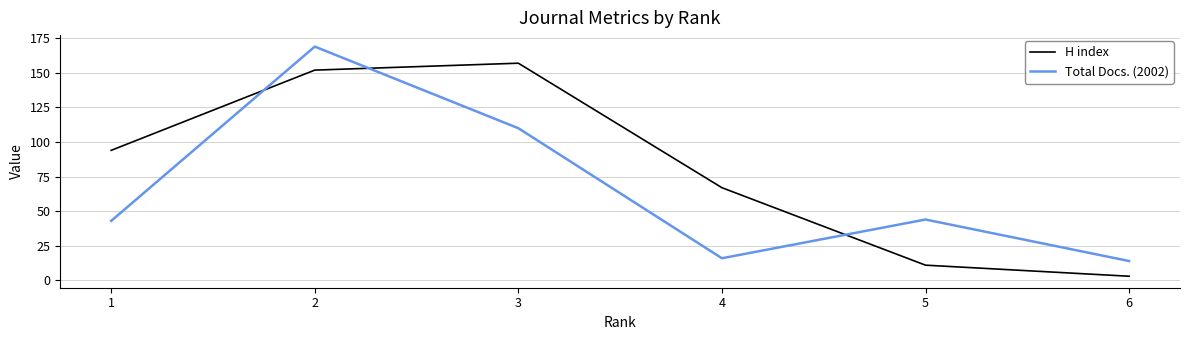

How many times do H index and Total Docs. (2002) cross each other?

3